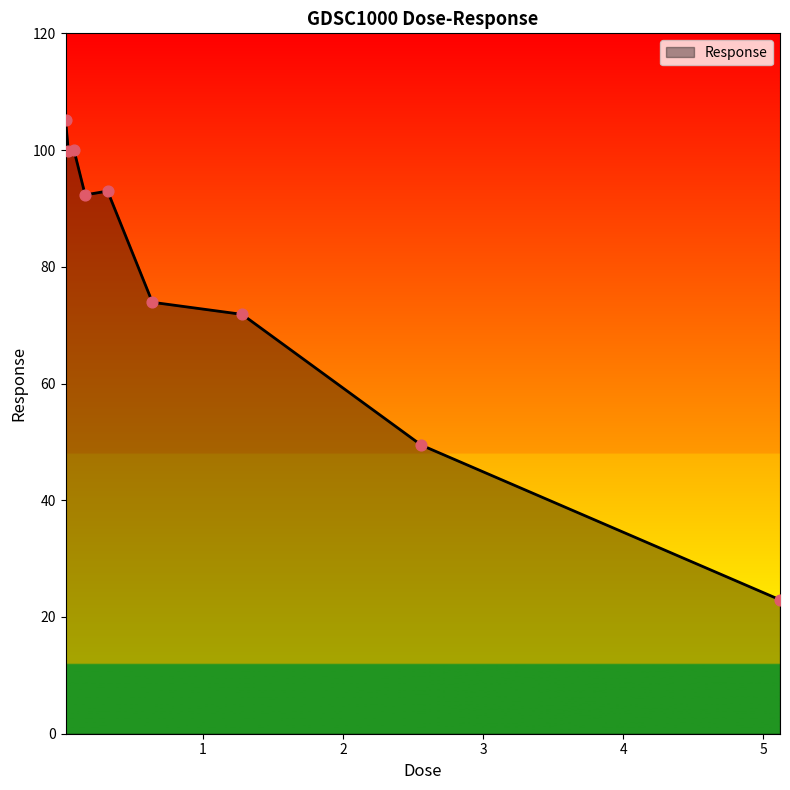

What is the minimum value shown in the chart?

22.9